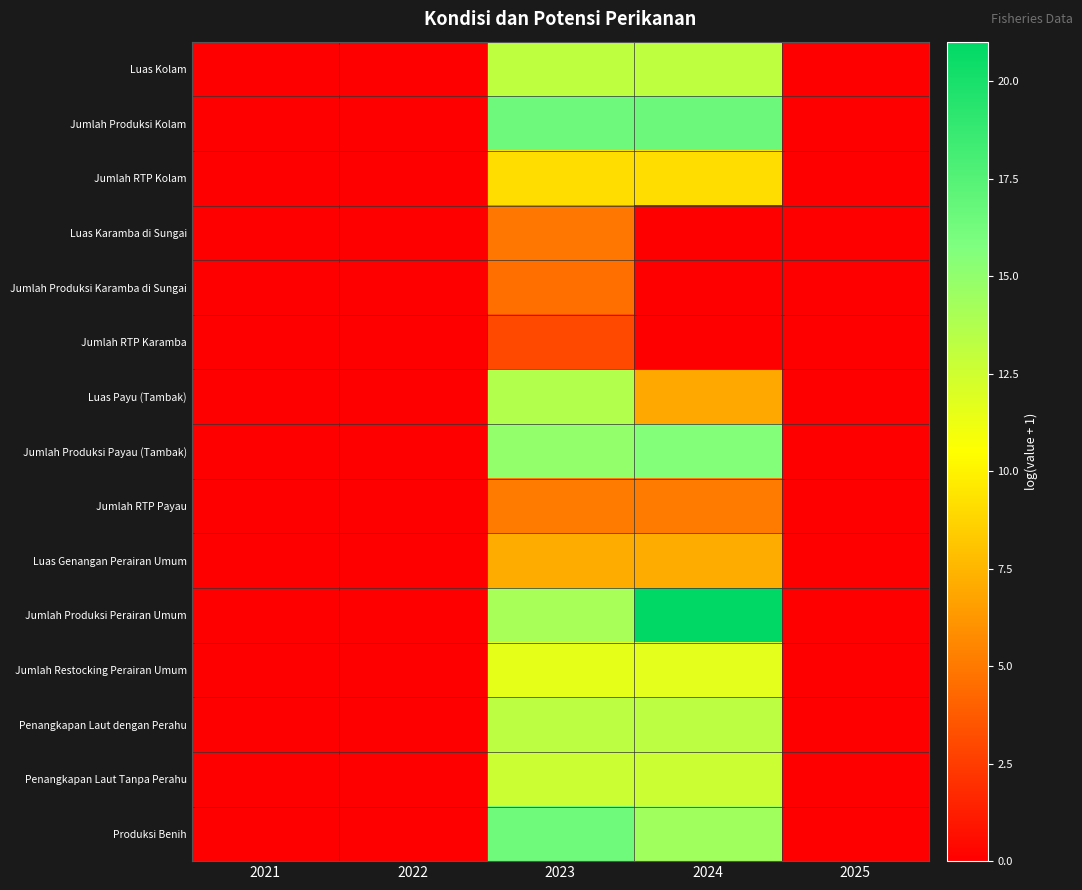

List the series in order of their peak value, highest first.

Jumlah Produksi Perairan Umum, Jumlah Produksi Kolam, Produksi Benih, Jumlah Produksi Payau (Tambak), Luas Payu (Tambak), Penangkapan Laut dengan Perahu, Luas Kolam, Penangkapan Laut Tanpa Perahu, Jumlah Restocking Perairan Umum, Jumlah RTP Kolam, Luas Genangan Perairan Umum, Jumlah RTP Payau, Luas Karamba di Sungai, Jumlah Produksi Karamba di Sungai, Jumlah RTP Karamba